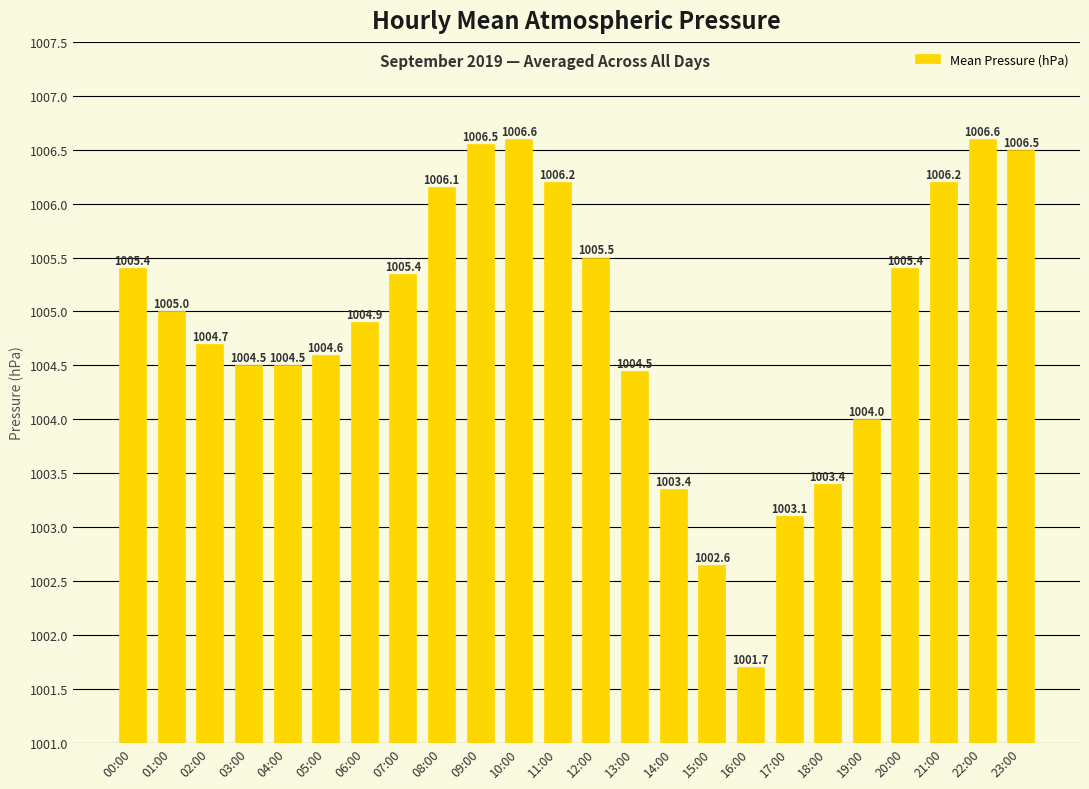

What is the value of the 6th bar from the left?

1004.6